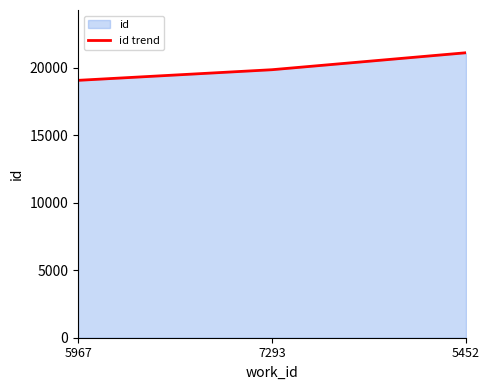

What is the maximum value shown in the chart?

21118